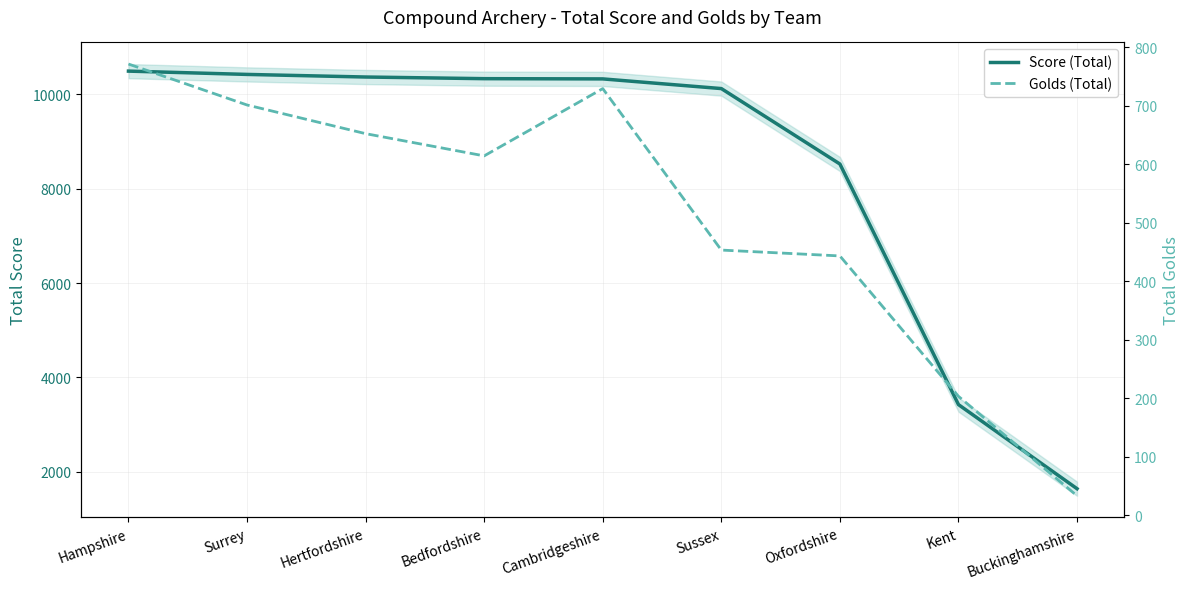

Which category has the lowest value across all series?

Buckinghamshire